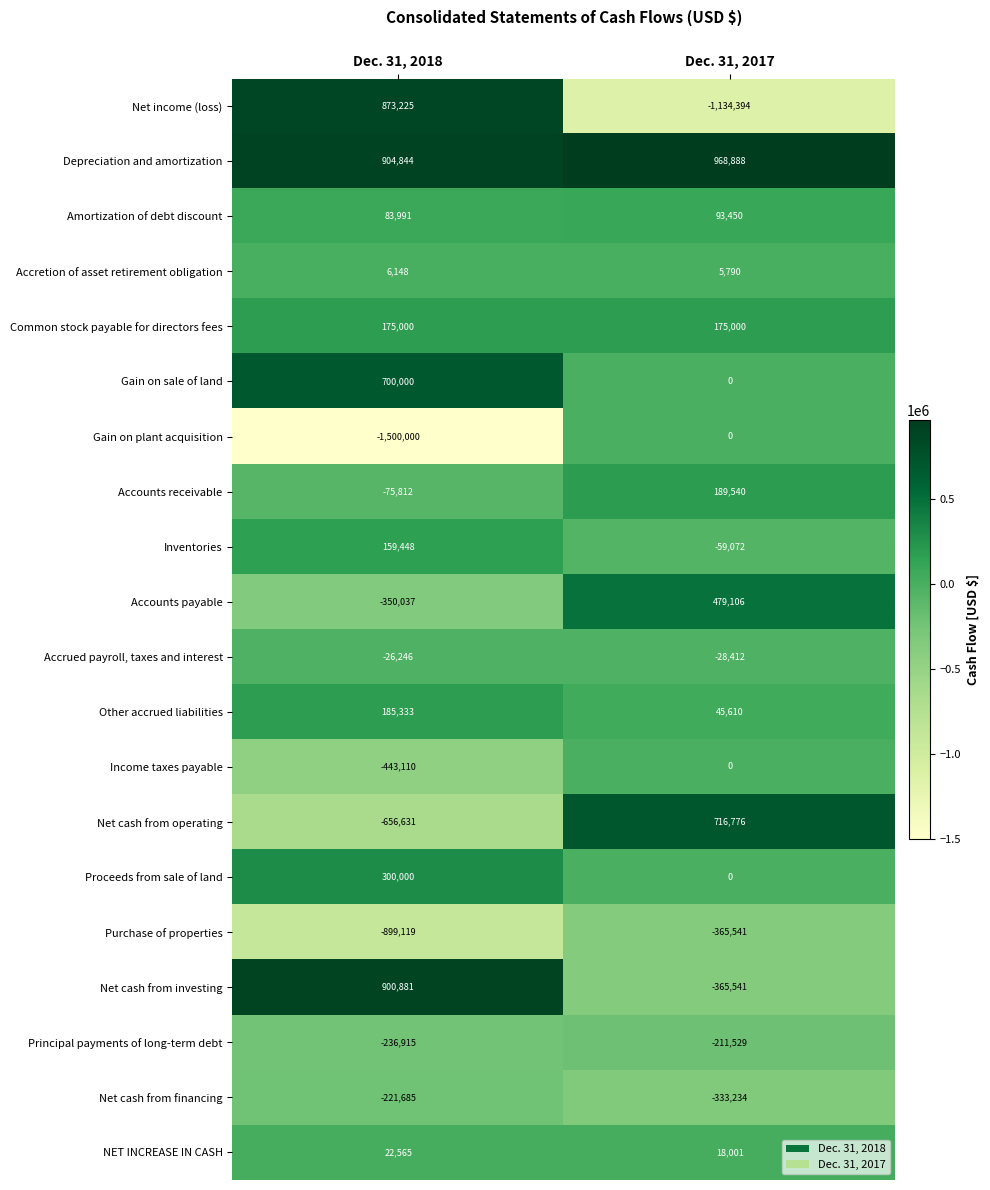

How many data points does each series have?

2